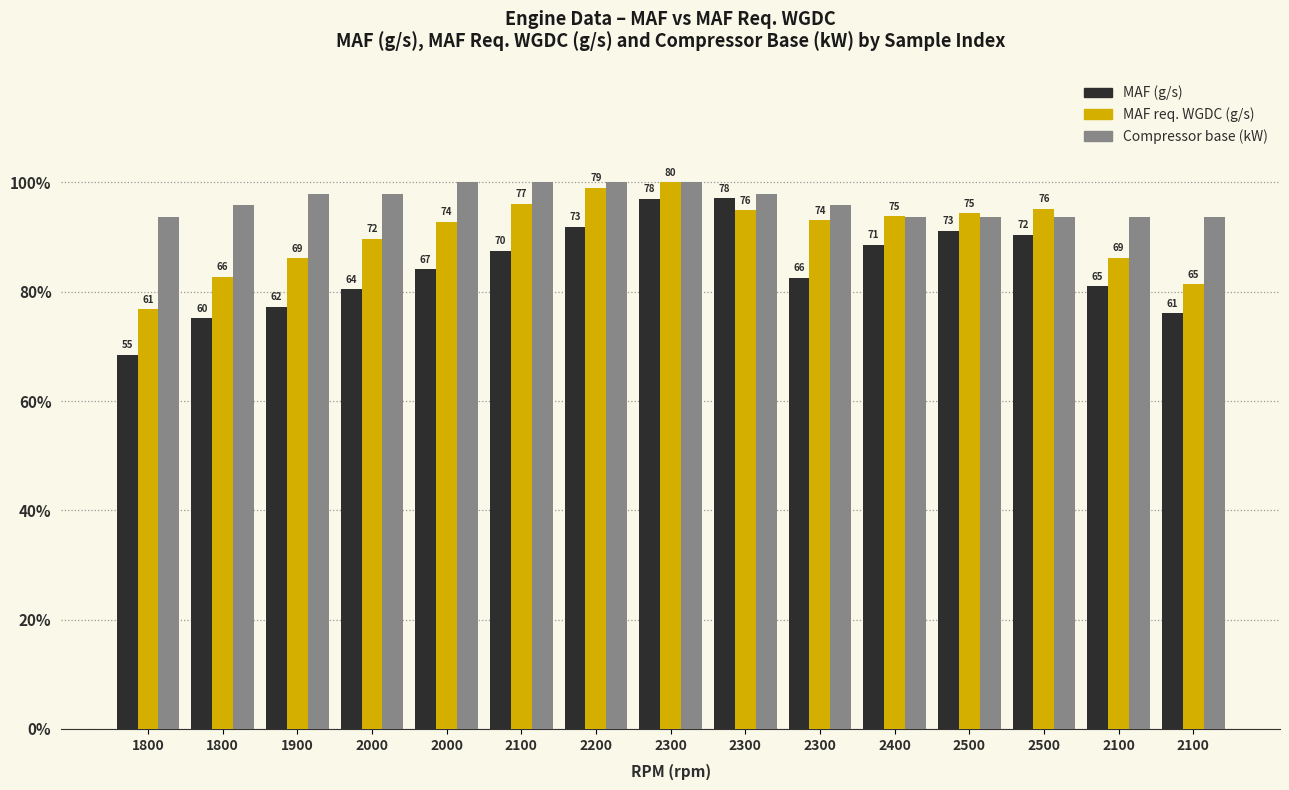

How many bars are there in each group?

3